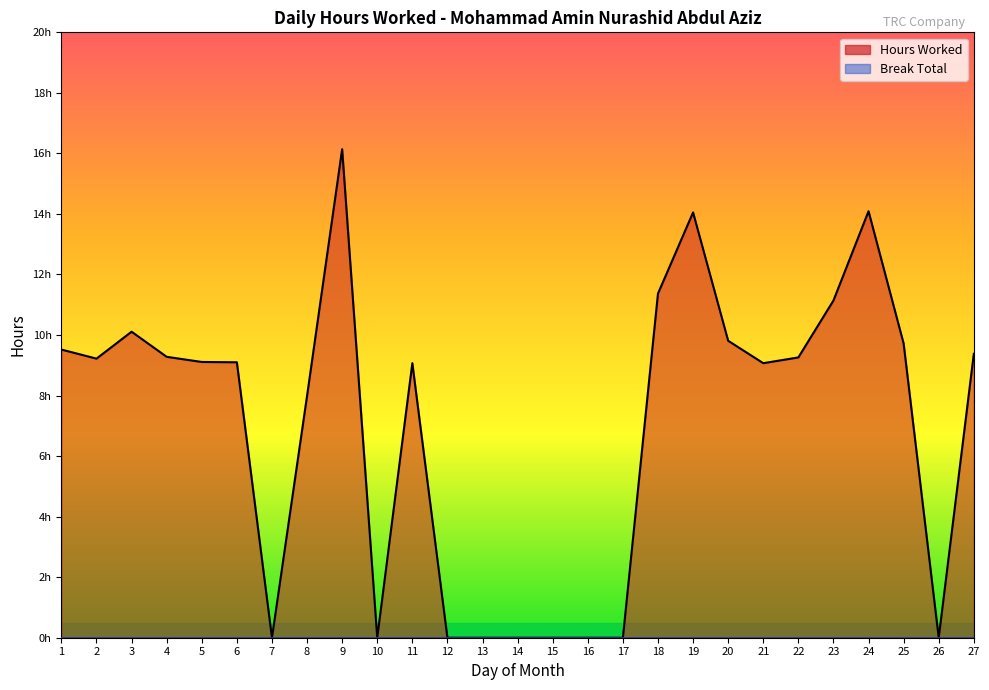

What is the total value across all series at 5?

9.1